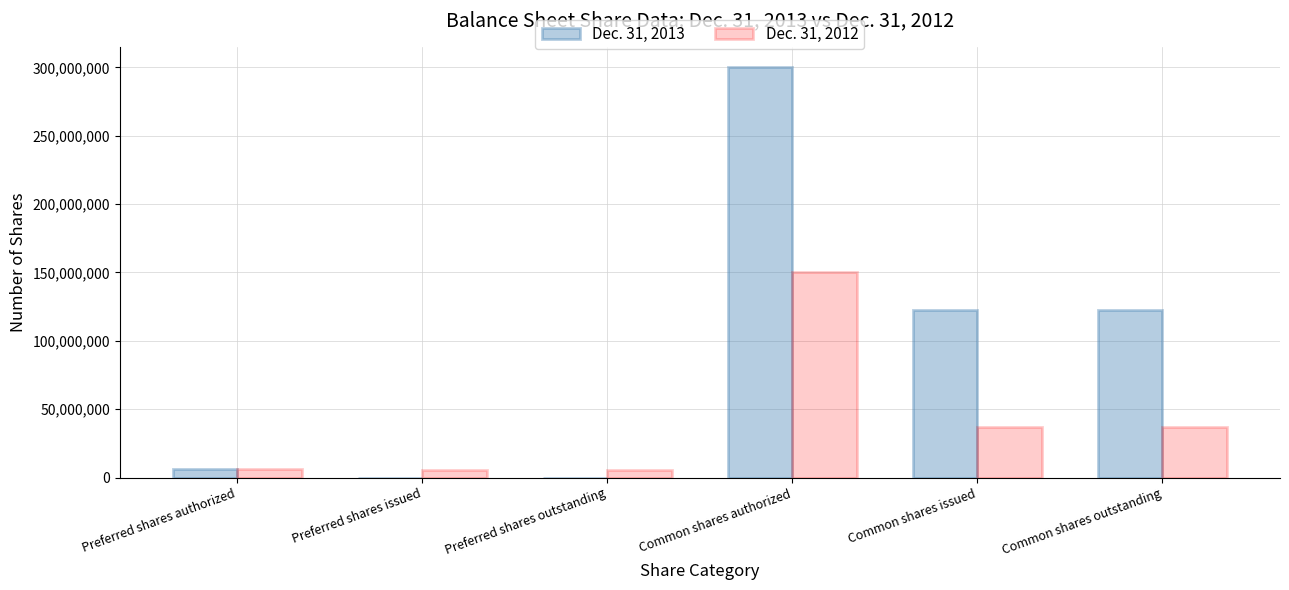

Which series has the largest total across all categories?

Dec. 31, 2013